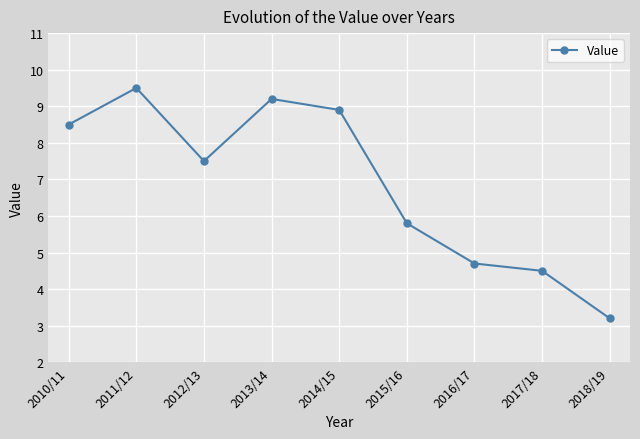

What is the difference between the second highest and second lowest values?

4.7